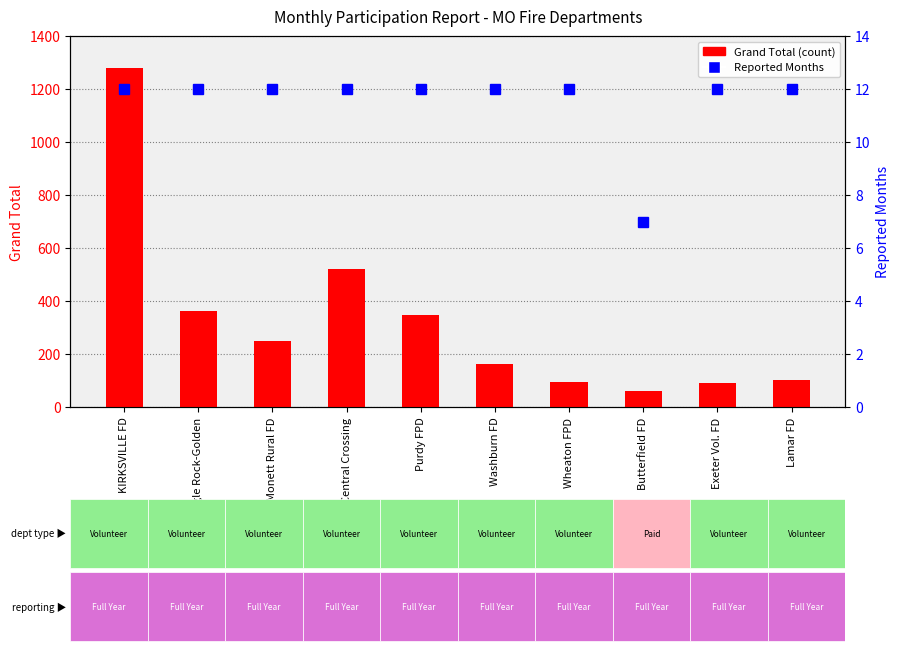

Reading left to right, extract all data points from this chart.

Grand Total (count): 1281	362	248	522	349	164	94	61	91	103
Reported Months (percentile-like): 12	12	12	12	12	12	12	7	12	12